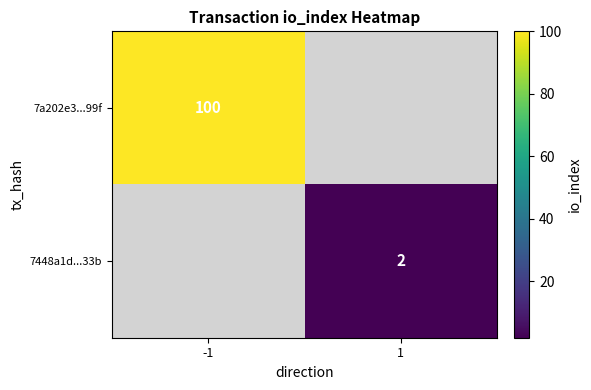

The value of 7448a1d...33b at 1 is 3. True or false?

False